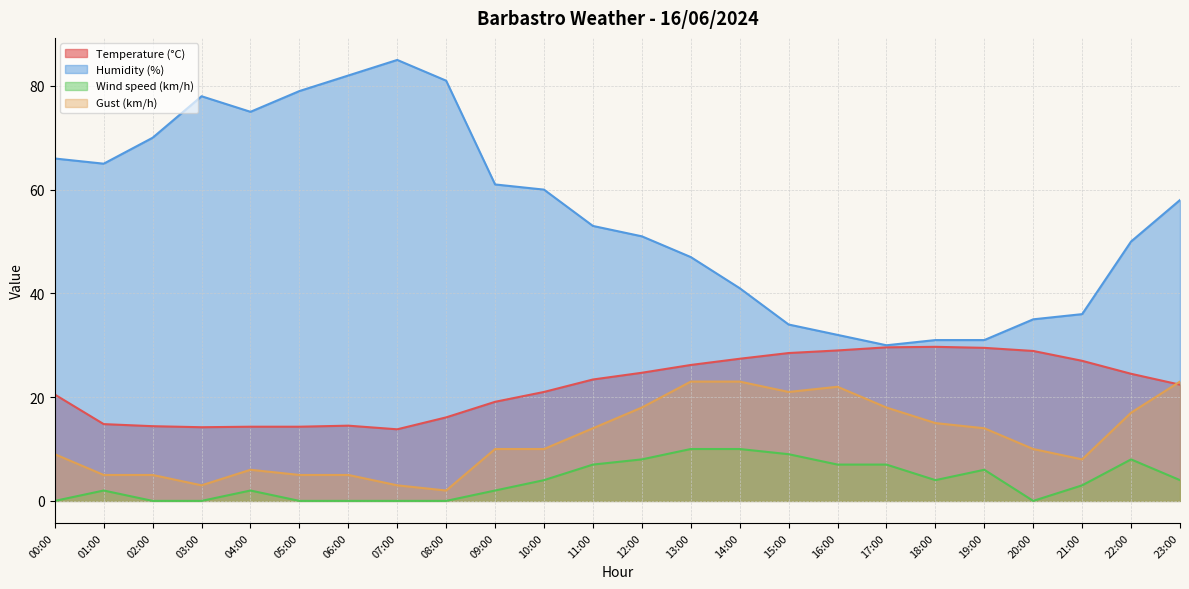

How many series are shown in this chart?

4